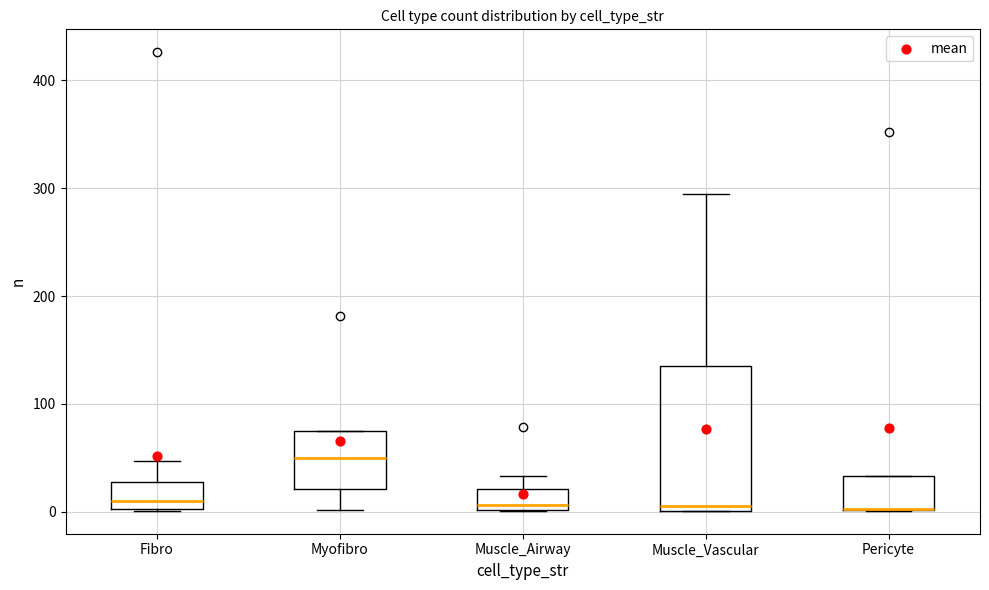

Reading left to right, read every box against the y-axis: the position of its median line, the range the box covers, and the ends of its whiskers. The values are not printed on the chart, so give them approximately, as read against the axis.

Fibro: median 10, box 0 to 30, whiskers 0 to 50
Myofibro: median 50, box 20 to 80, whiskers 0 to 80
Muscle_Airway: median 10, box 0 to 20, whiskers 0 to 30
Muscle_Vascular: median 10, box 0 to 130, whiskers 0 to 300
Pericyte: median 0 (drawn on the box's lower edge), box 0 to 30, whiskers 0 to 30